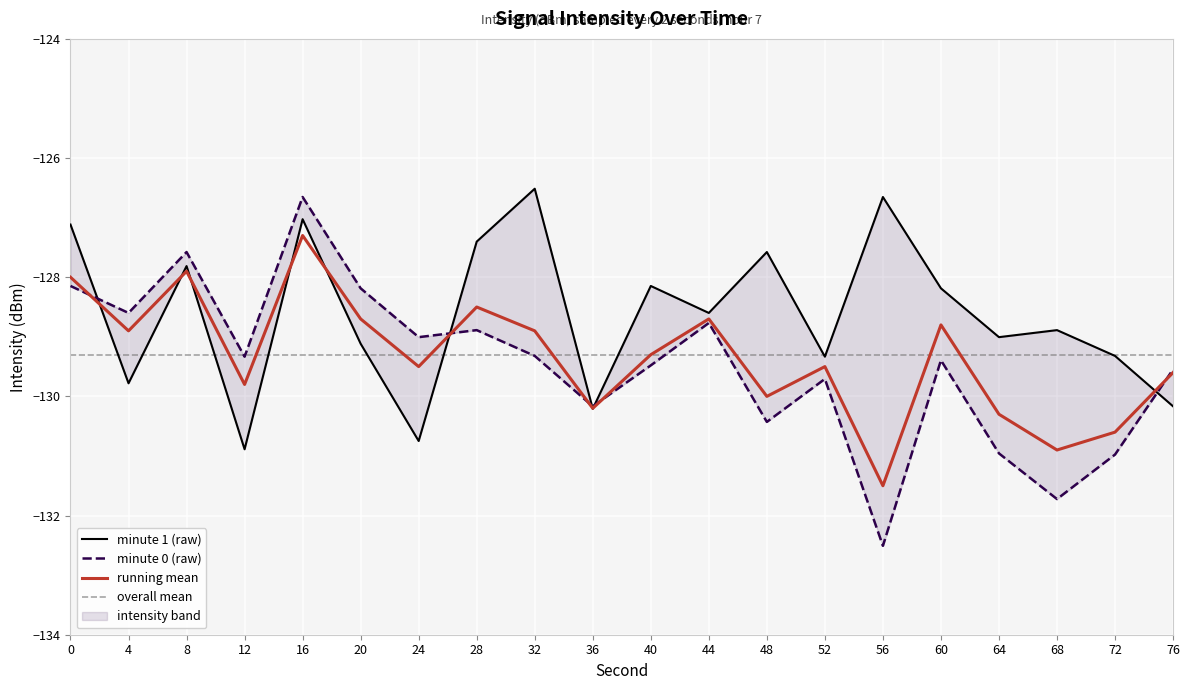

What is the minimum value for running mean?

-131.5